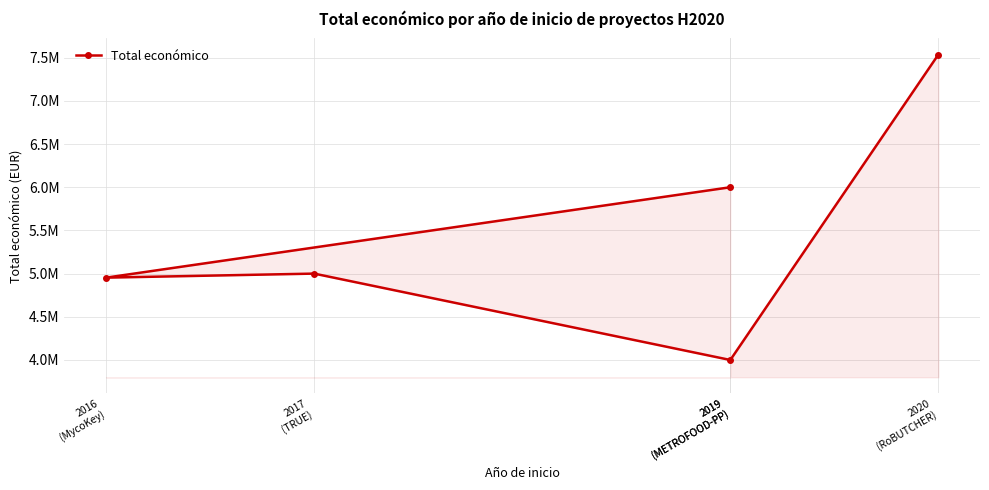

How many points are lower than both their immediate neighbors (excluding endpoints)?

2